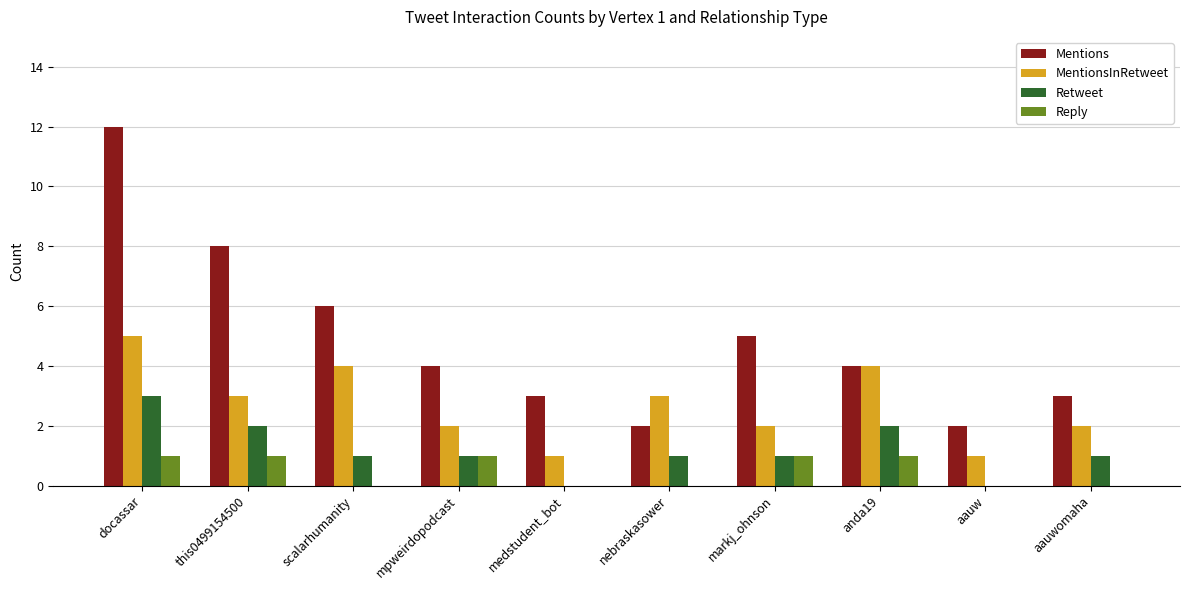

What is the highest value of the Retweet series?

3